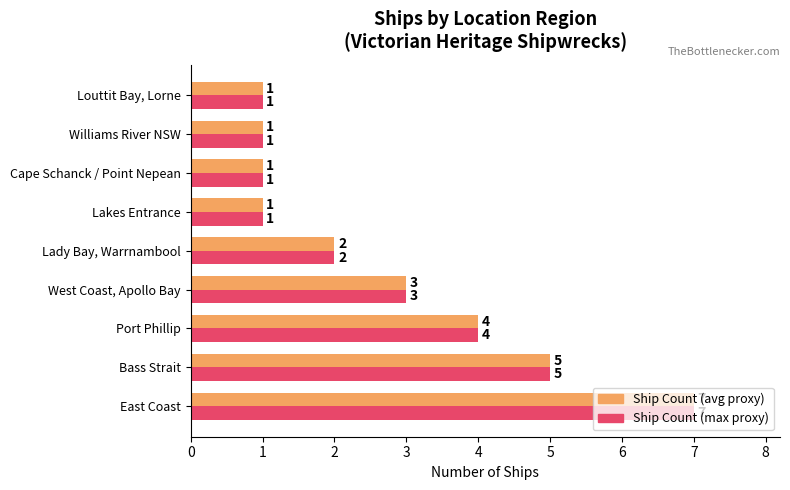

What is the total value across all series at Bass Strait?

10